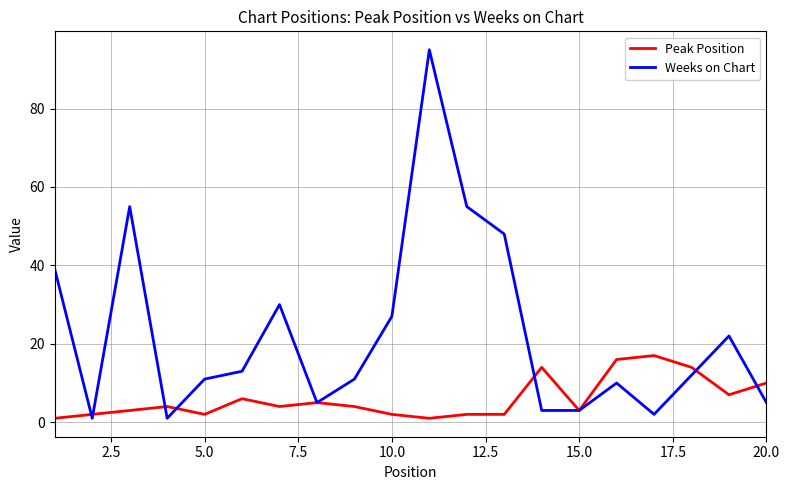

What are all the series names shown in the legend?

Peak Position, Weeks on Chart